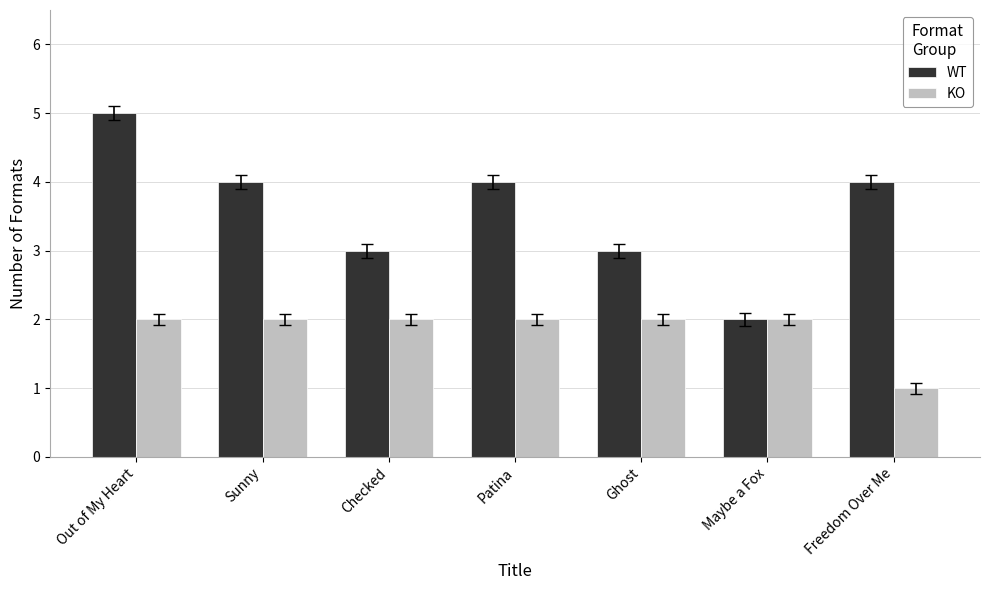

List the series in order of their overall mean, highest first.

WT, KO